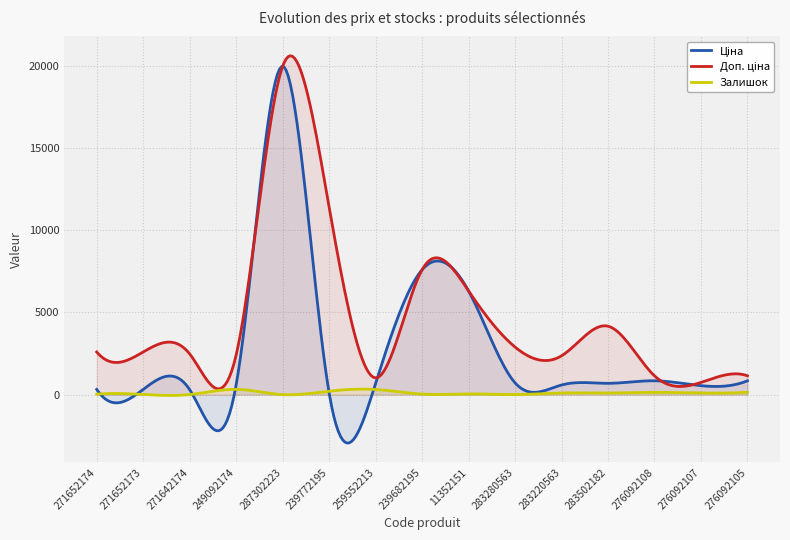

Reading left to right, what are all the values shown in this chart?

Ціна: 324.8	324.8	310.3	603.7	19964.2	114.1	693.7	7596.5	6308.8	724.5	591.6	694.3	848.4	551.5	848.4
Доп. ціна: 2598.3	2598.3	2482.4	2414.8	19964.2	11410.0	1024.6	7596.5	6308.8	2897.8	2366.5	4165.6	1149.7	747.0	1149.7
Залишок: 34.0	15.0	11.0	328.0	7.0	218.0	318.0	39.0	49.0	11.0	106.0	106.0	145.0	107.0	151.0